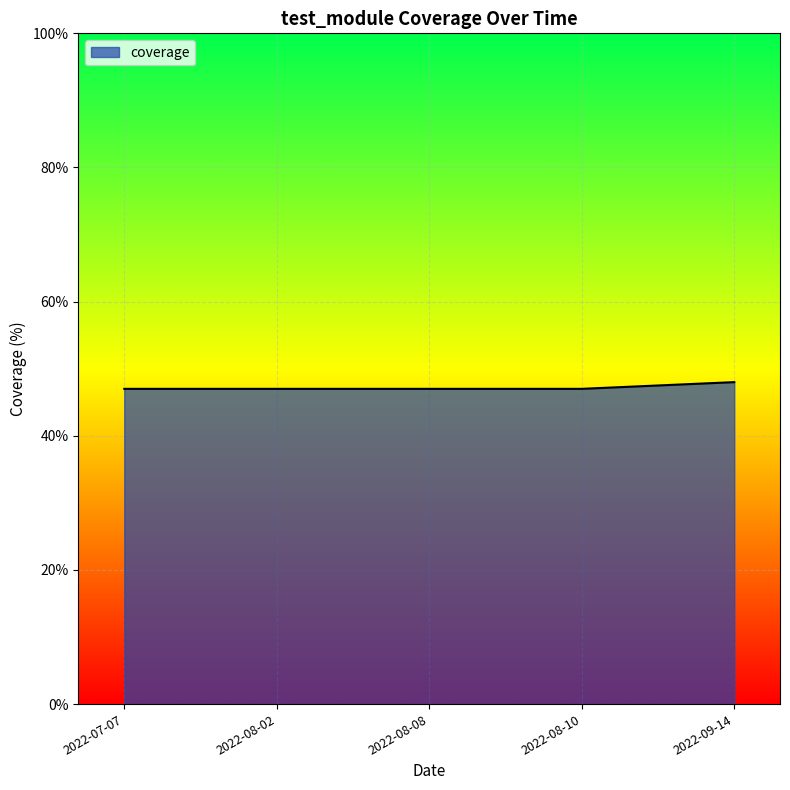

What is the ratio of the value at 2022-08-10 to the value at 2022-07-07?

1.0